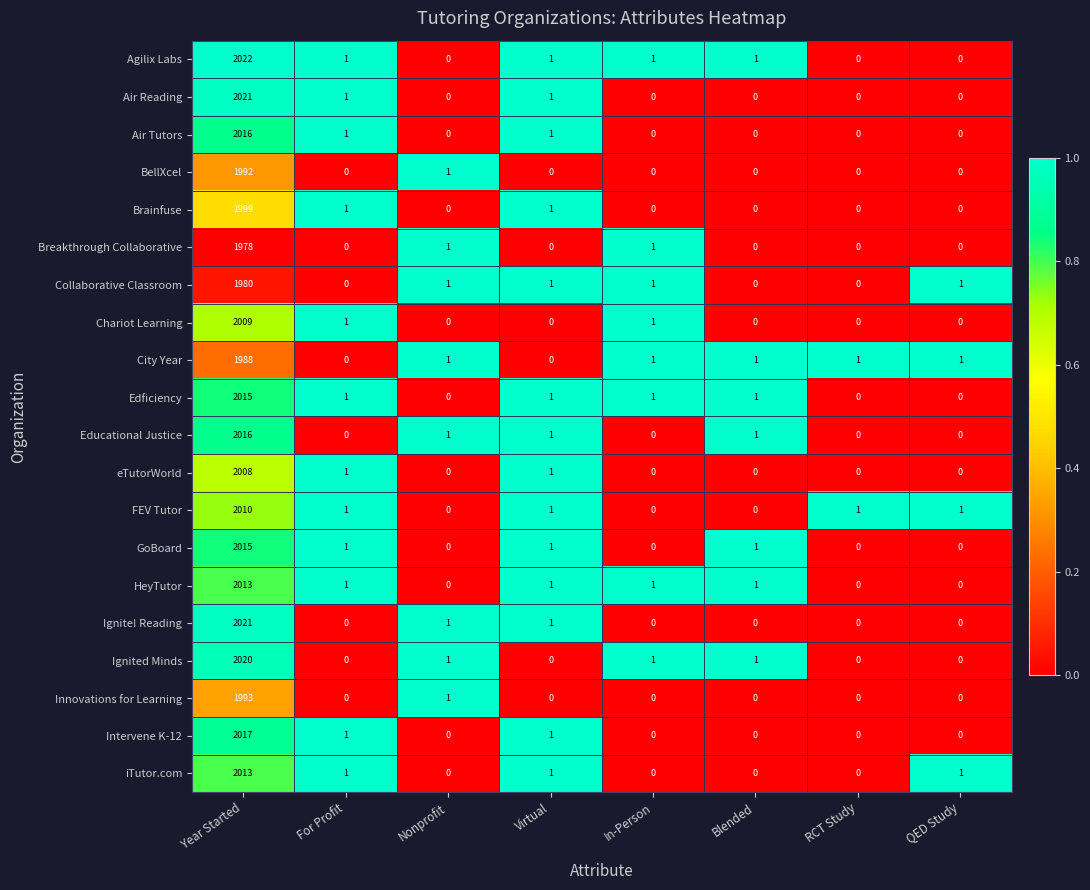

True or false: Agilix Labs has a value of -623 at QED Study.

False